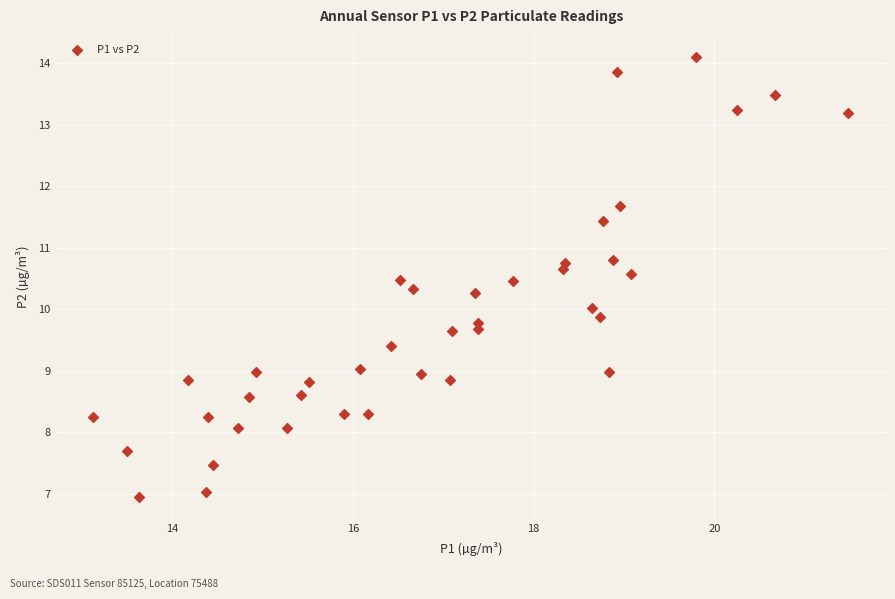

What is the range of X values (max minus min)?

8.3